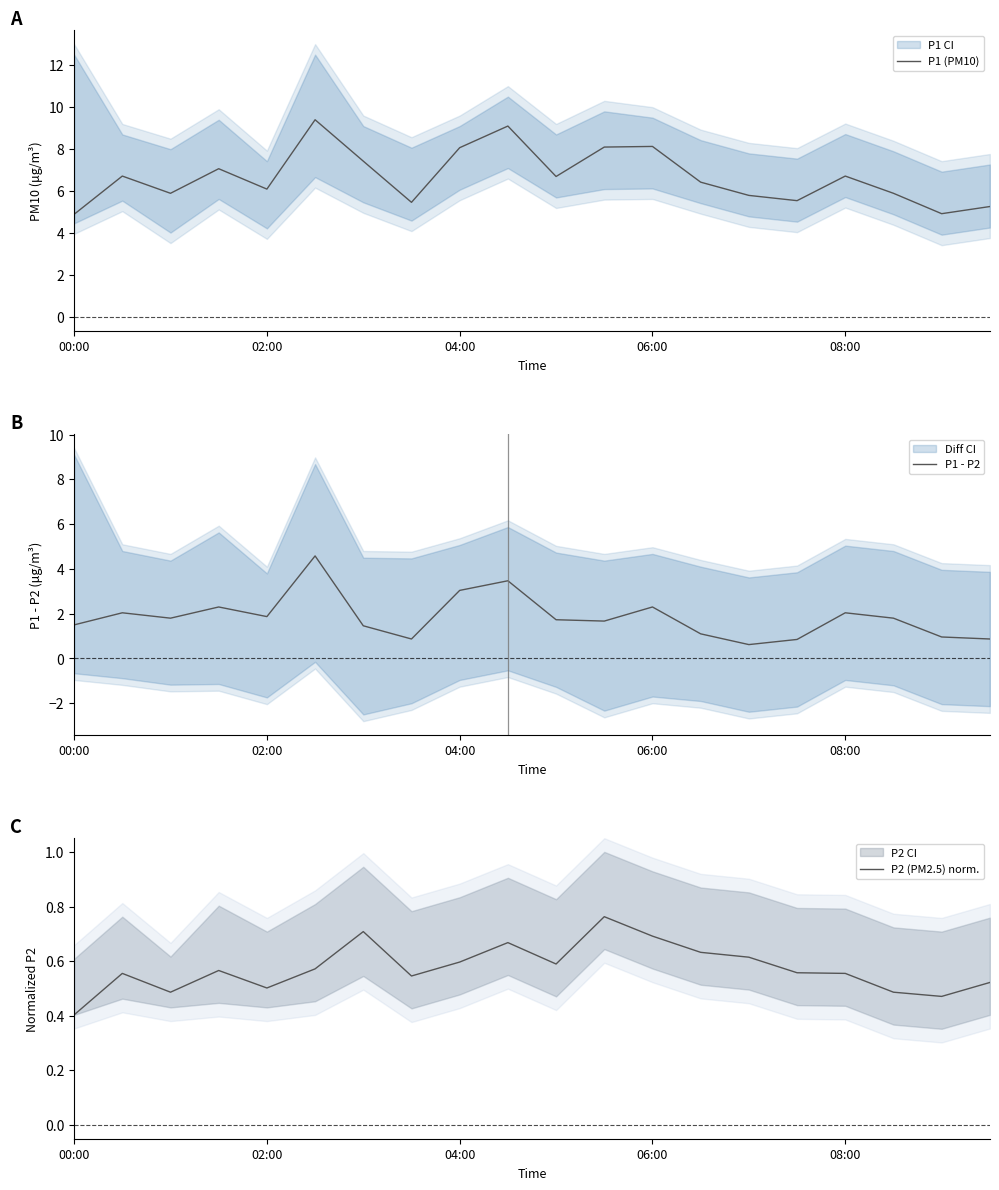

What is the highest value of the P1 (PM10) series?

9.4